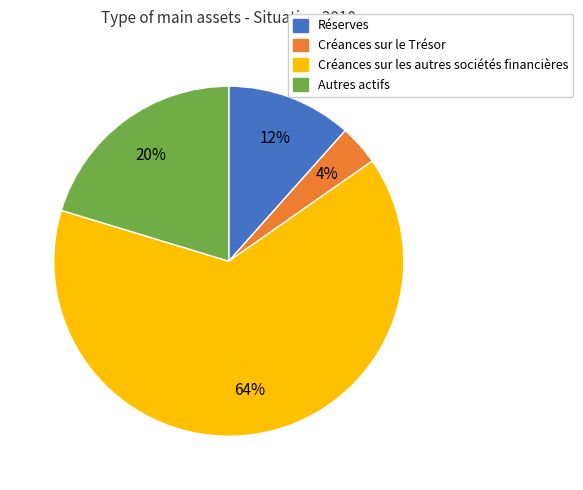

What is the largest slice in the pie chart?

Créances sur les autres sociétés financières